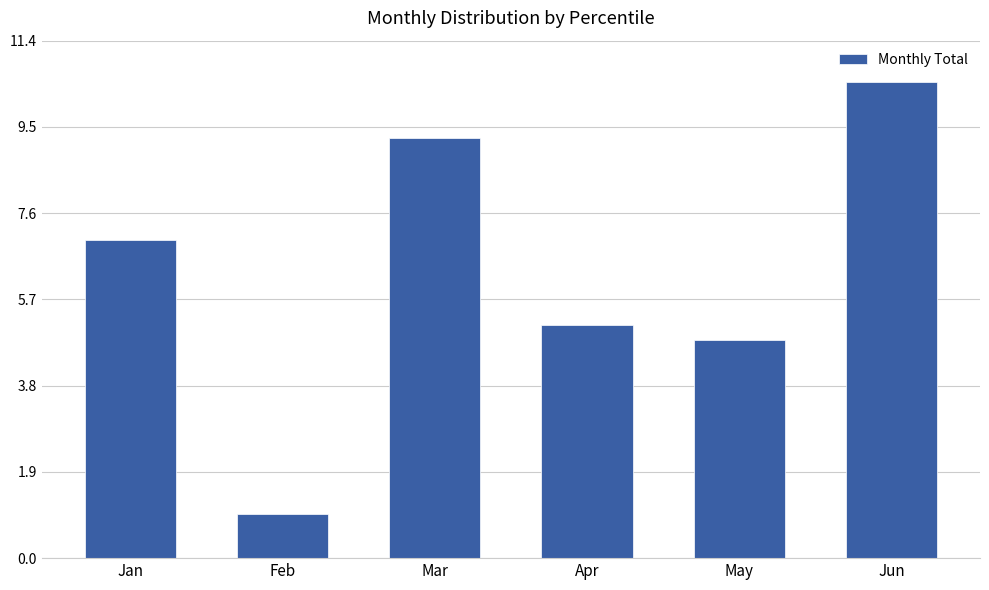

How many data points does each series have?

6